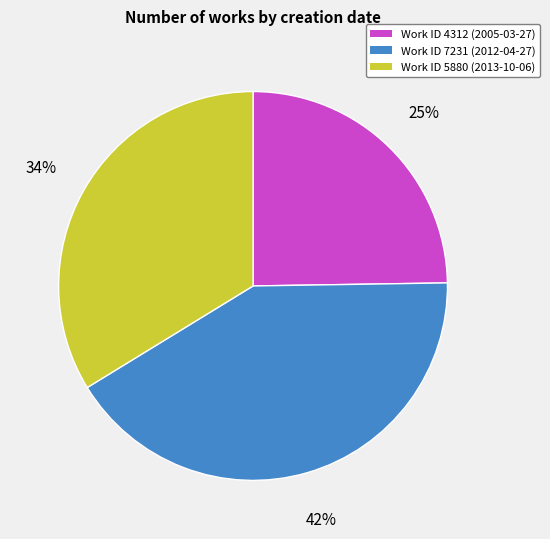

Is there any slice that represents more than half of the pie?

No